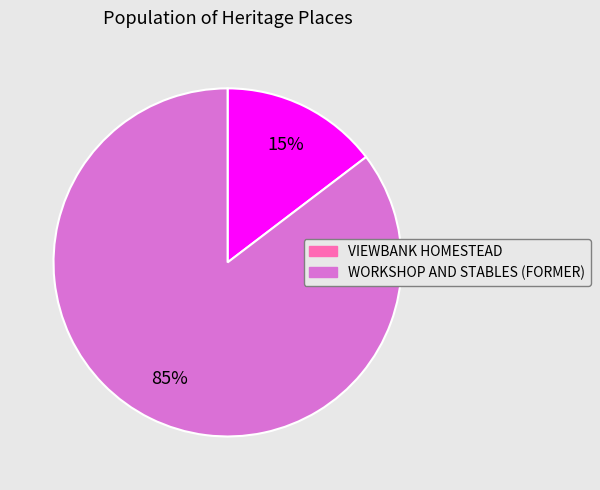

What percentage is the WORKSHOP AND STABLES (FORMER) slice, to the nearest percent?

85%